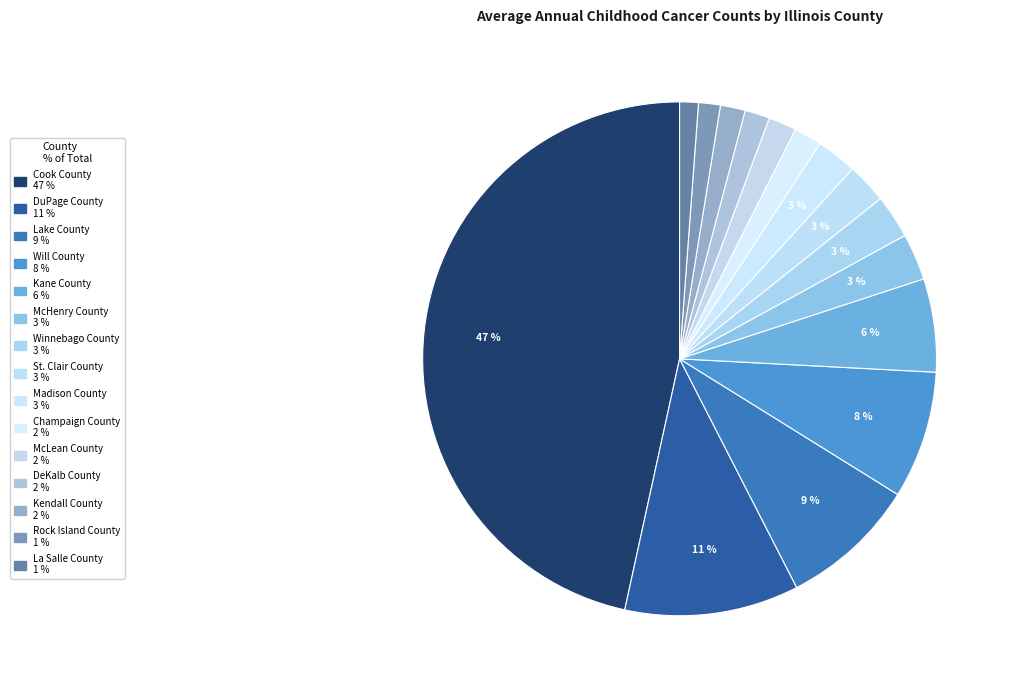

What percentage is the McLean County slice, to the nearest percent?

2%